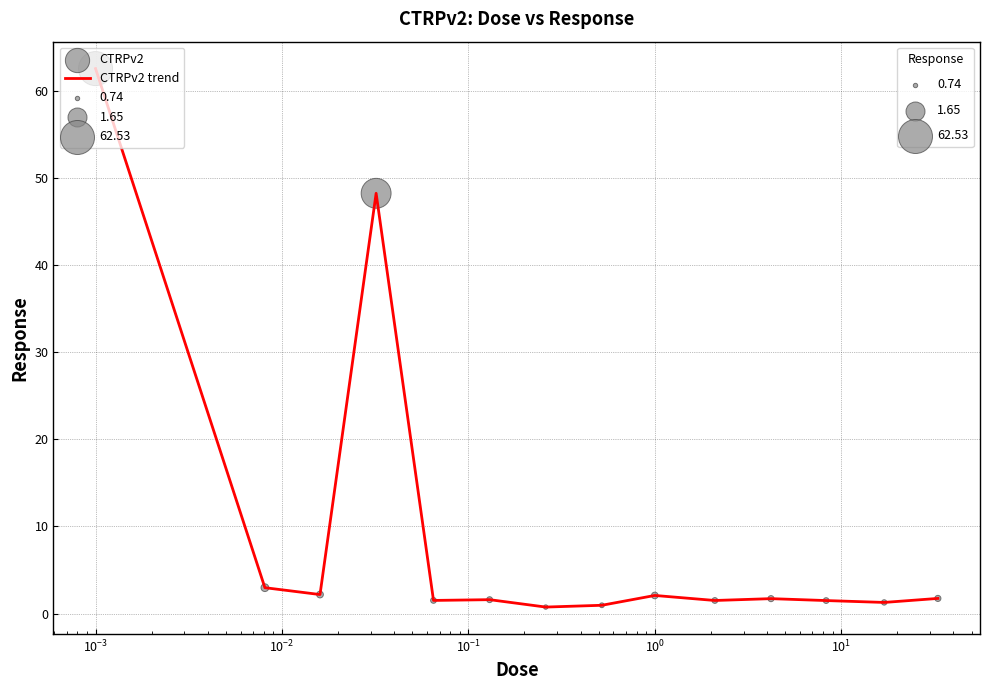

What is the maximum value shown in the chart?

62.5